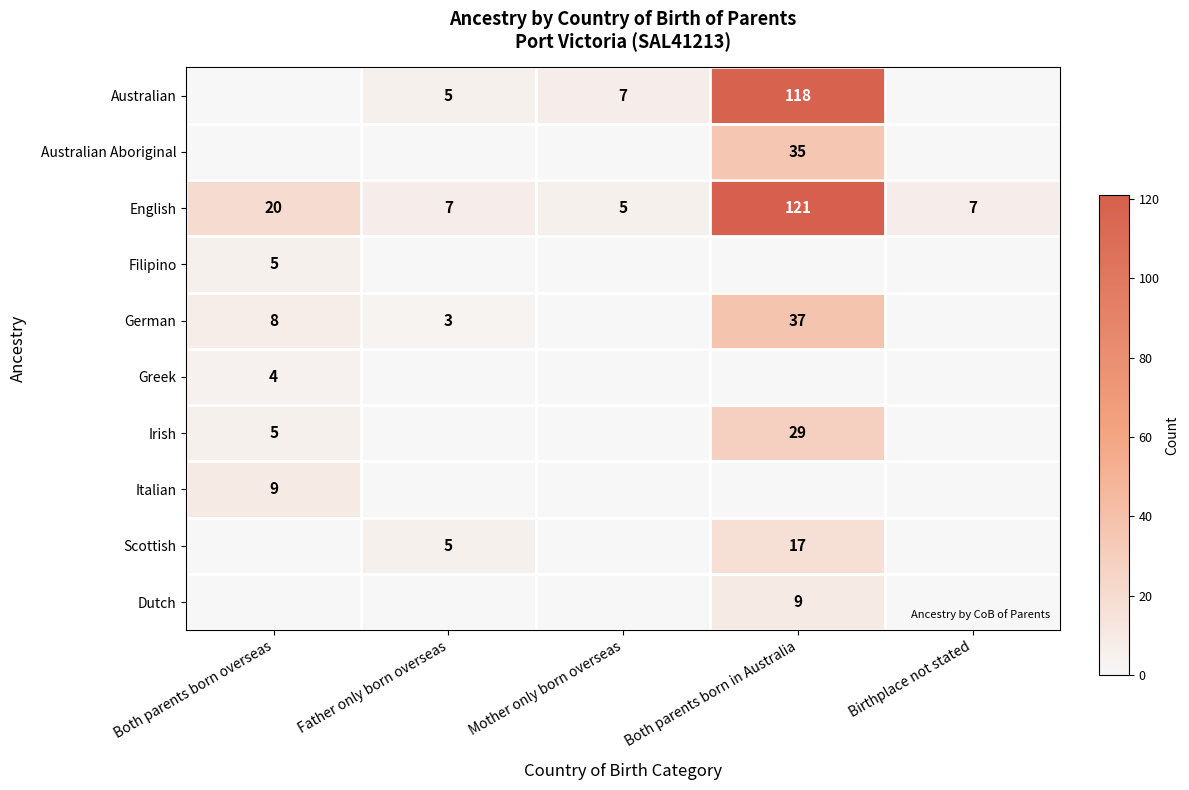

Which has a higher value, Mother only born overseas or Both parents born in Australia?

Both parents born in Australia